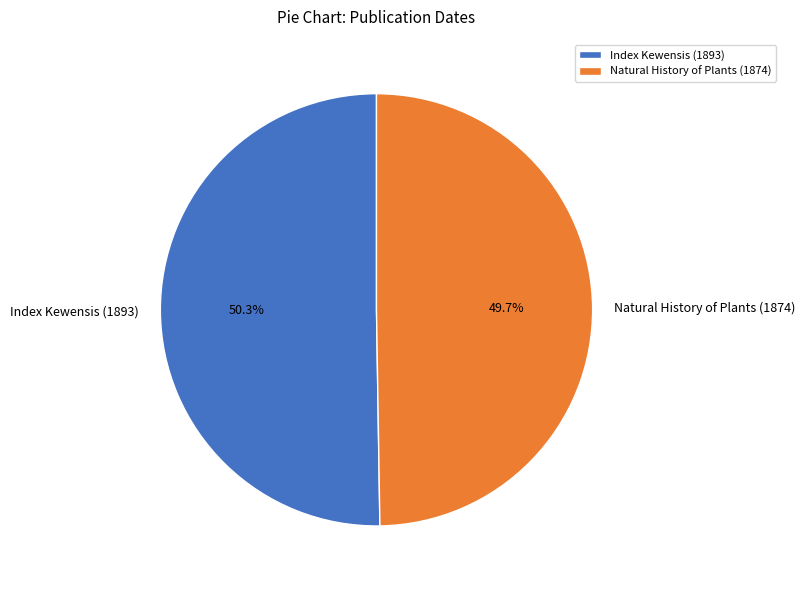

What percentage is the Index Kewensis (1893) slice, to the nearest percent?

50%